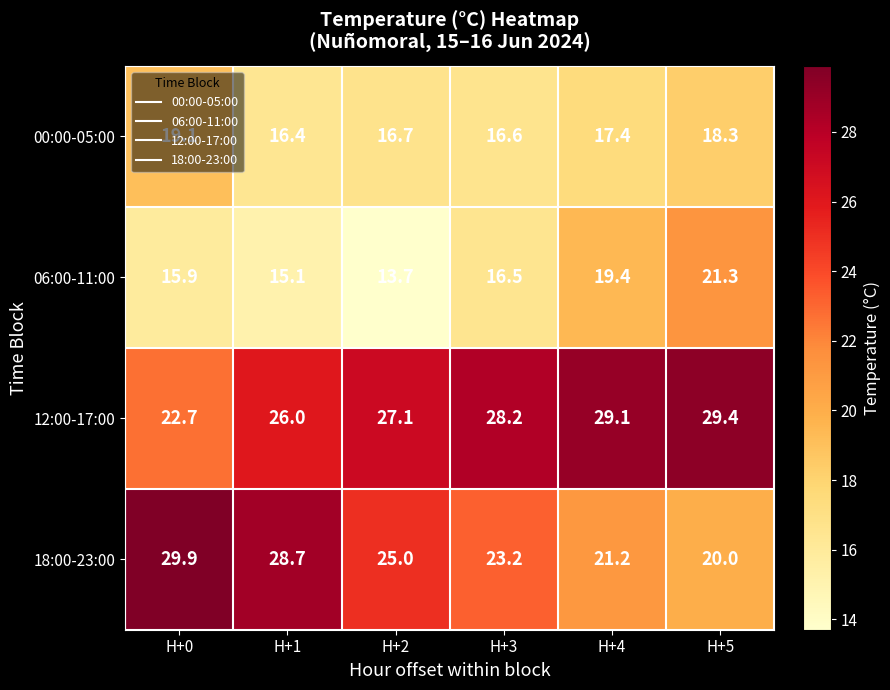

Which series has the largest total across all categories?

12:00-17:00